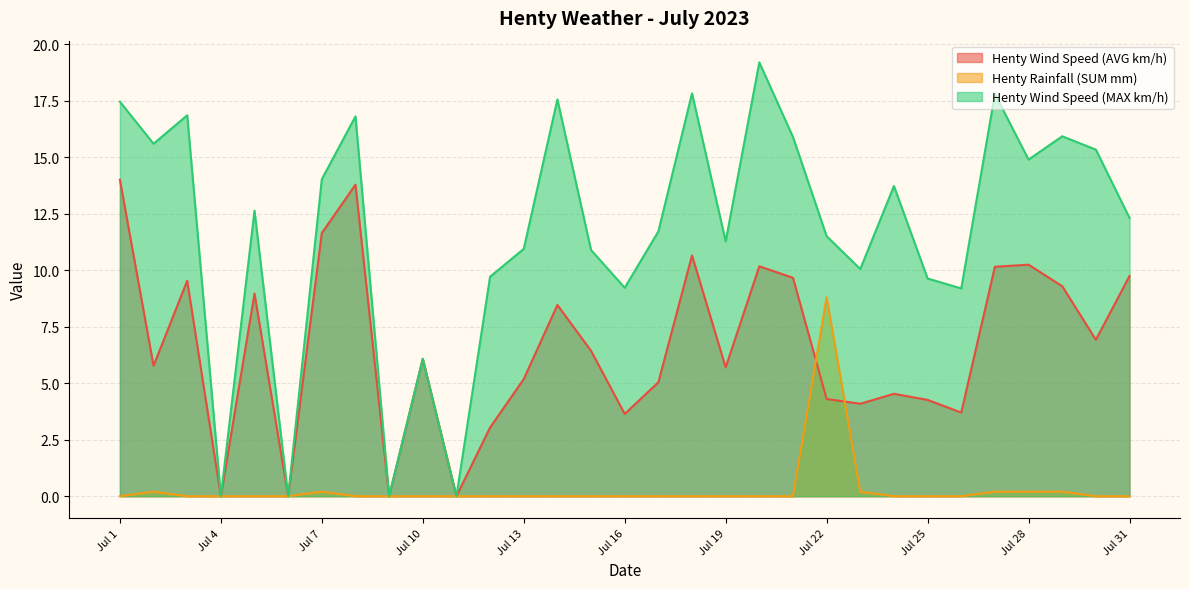

How many series are shown in this chart?

3